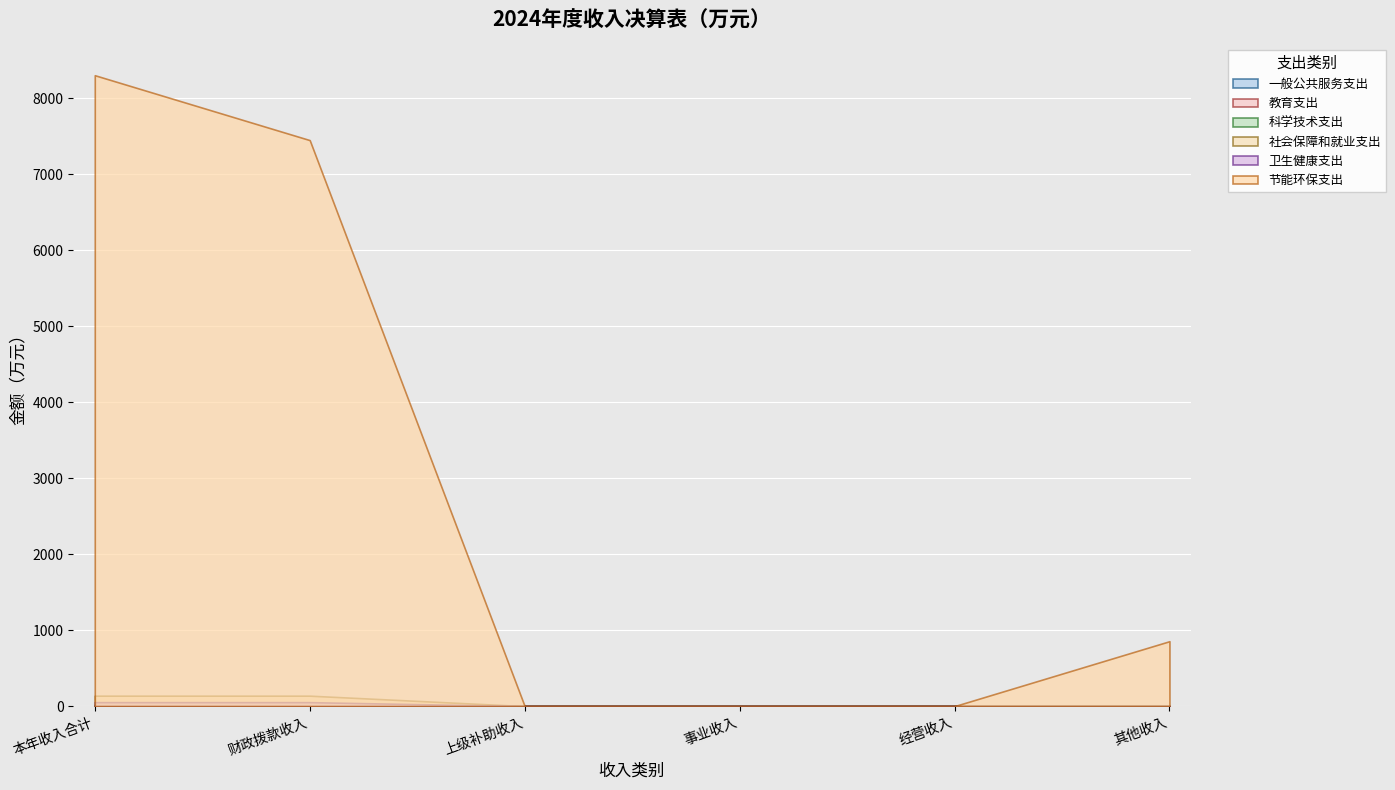

Count the number of data series in this chart.

6